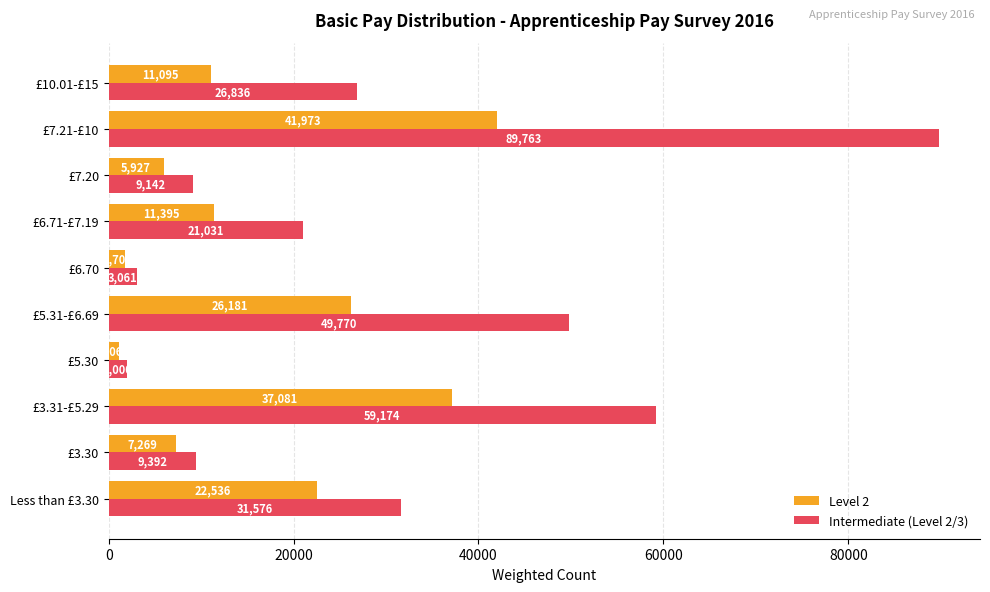

What is the spread (max minus min) of values at £5.31-£6.69?

23589